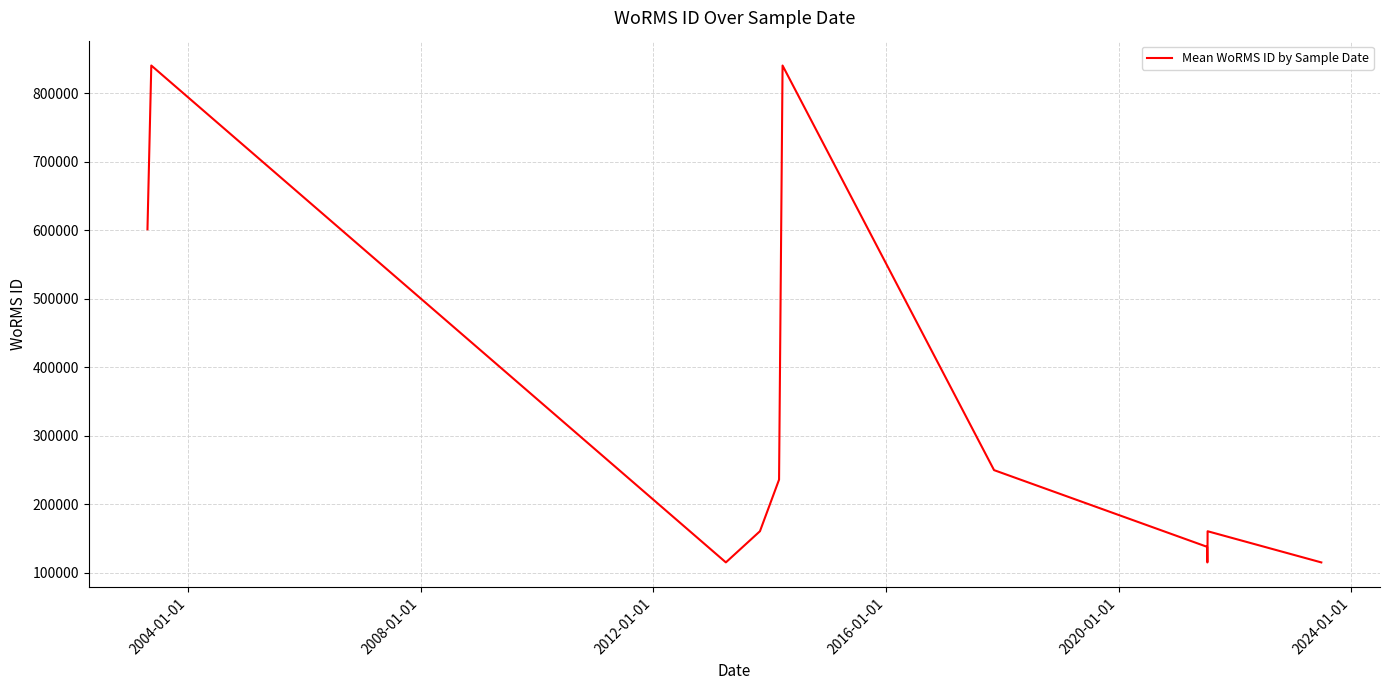

What is the greatest value displayed?

840109.0